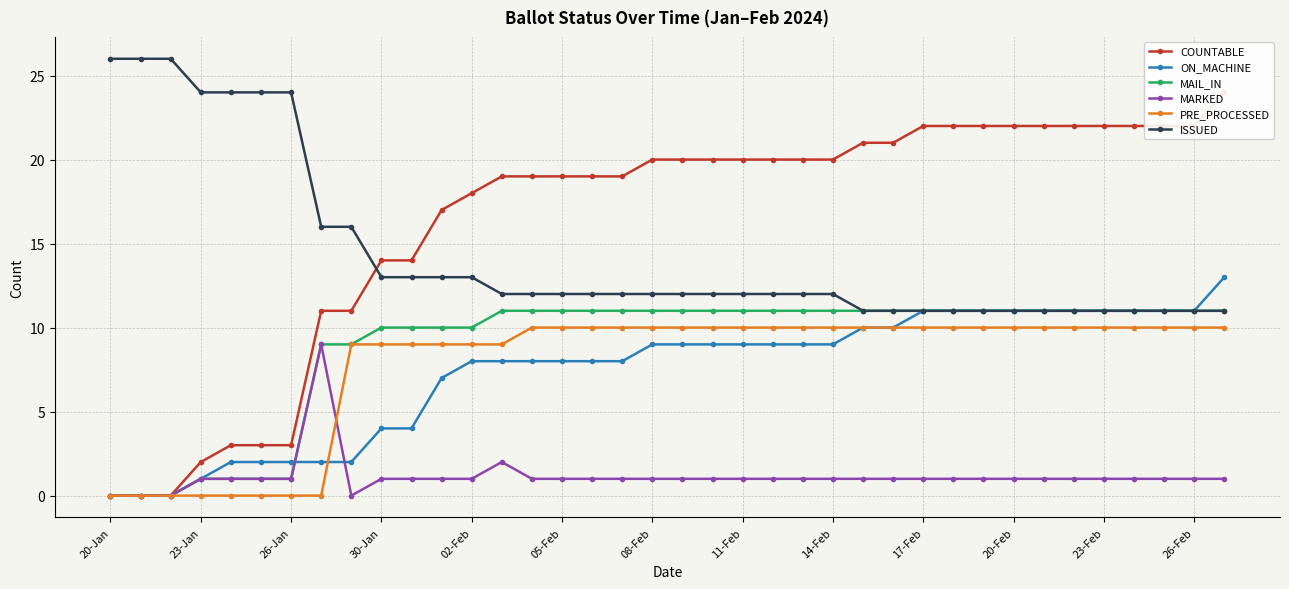

Which label corresponds to the smallest value in the chart?

20-Jan